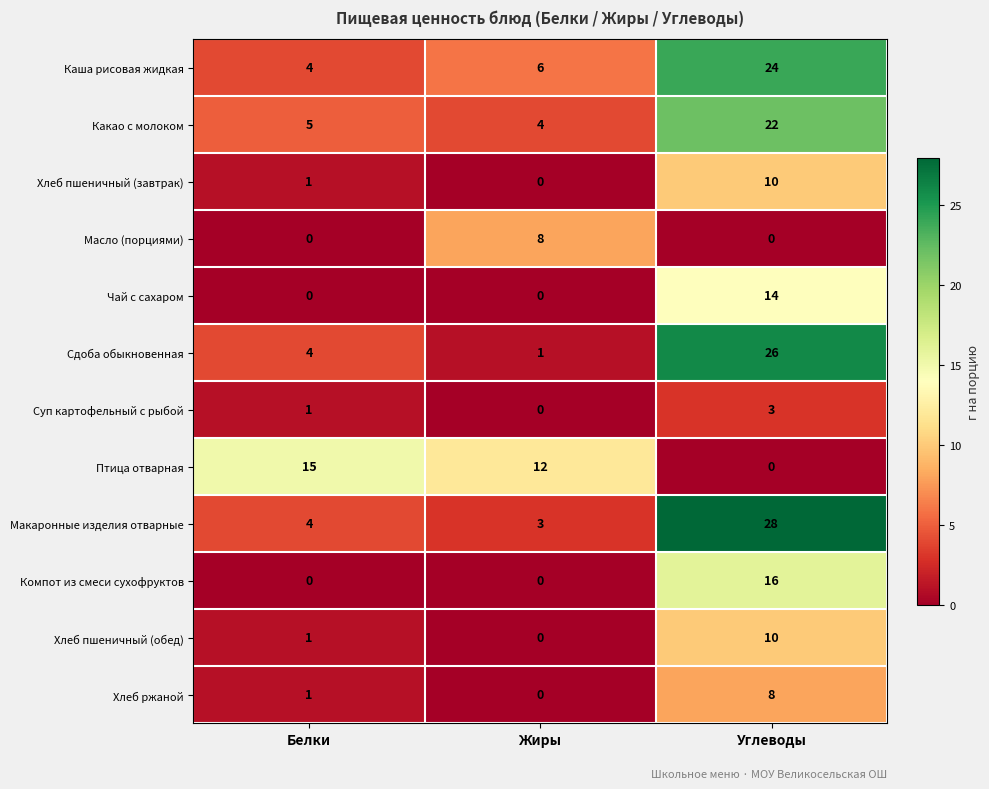

List the labels in order of Хлеб пшеничный (завтрак) value, largest first.

Углеводы, Белки, Жиры